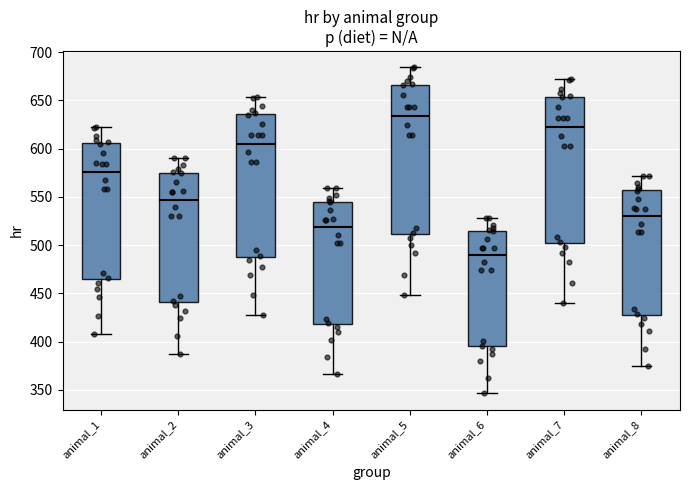

Reading left to right, transcribe this box plot: for each box, give where its median line is, the range the box spans, and where its two whiskers end, as read against the y-axis. The values are not printed on the chart, so give them approximately, as read against the axis.

animal_1: median 575, box 465 to 605, whiskers 410 to 620
animal_2: median 545, box 440 to 575, whiskers 385 to 590
animal_3: median 605, box 490 to 635, whiskers 430 to 655
animal_4: median 520, box 420 to 545, whiskers 365 to 560
animal_5: median 635, box 510 to 665, whiskers 450 to 685
animal_6: median 490, box 395 to 515, whiskers 345 to 530
animal_7: median 620, box 500 to 655, whiskers 440 to 670
animal_8: median 530, box 430 to 555, whiskers 375 to 570